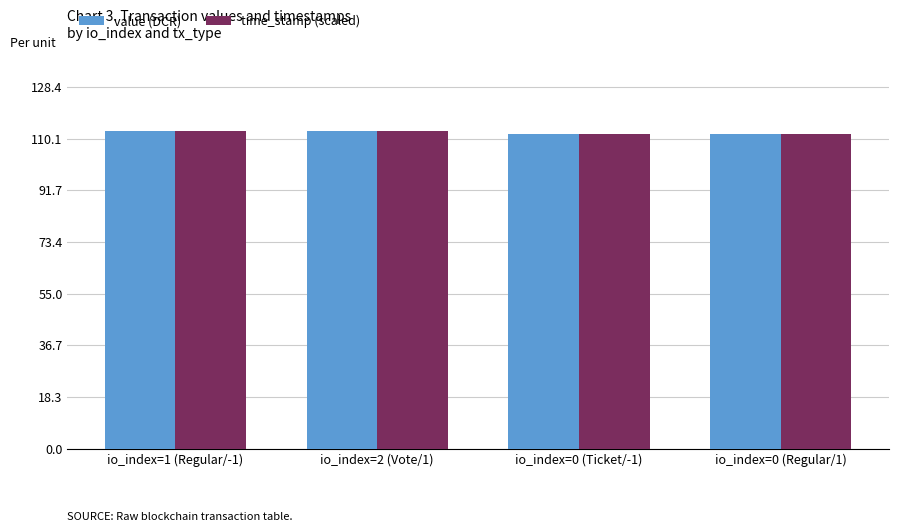

What is the difference between the value (DCR) values at io_index=0 (Ticket/-1) and io_index=1 (Regular/-1)?

1.1